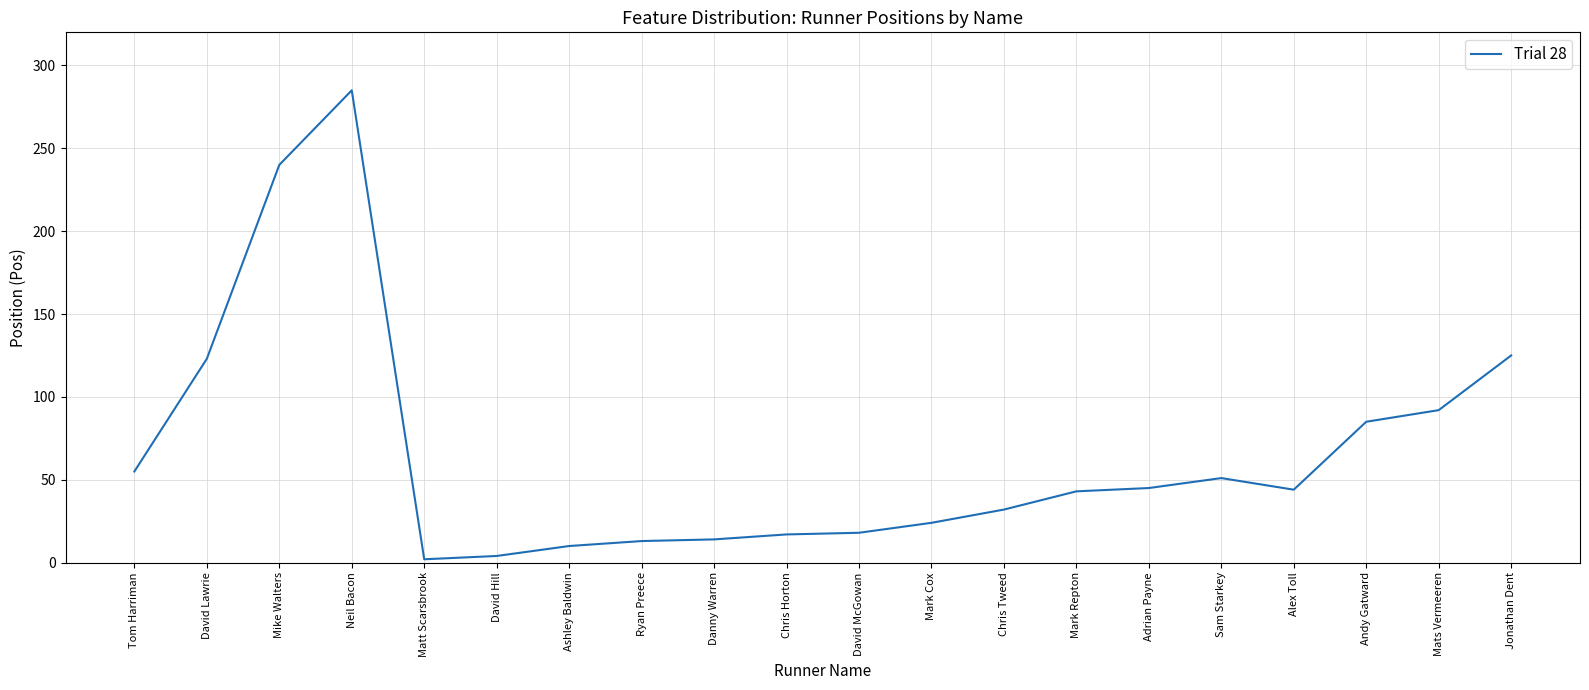

What is the change in value from Chris Horton to Andy Gatward?

+68